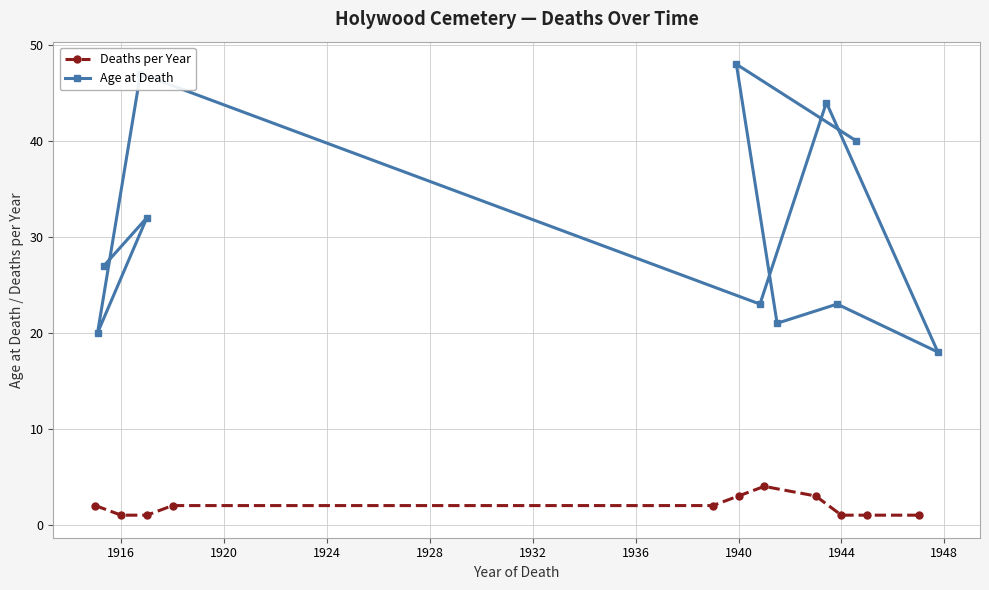

What is the lowest value of the Age at Death series?

18